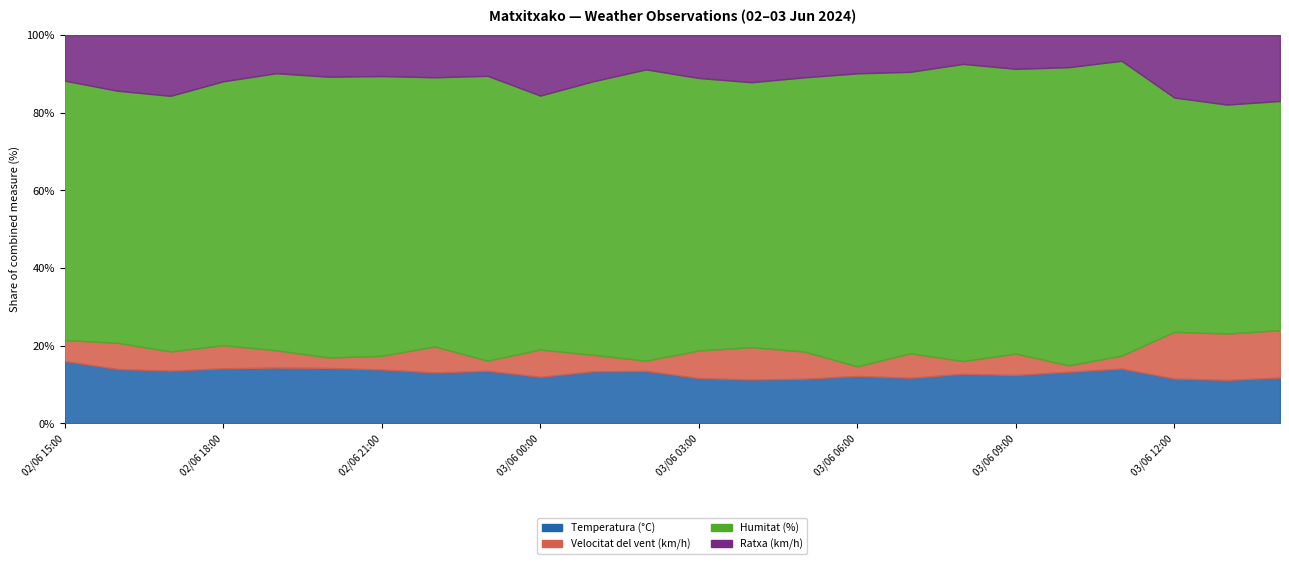

What is the spread (max minus min) of values at 03/06 06:00?

89.0